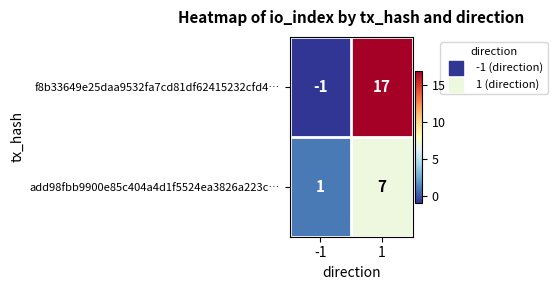

What is the spread (max minus min) of values at -1?

2